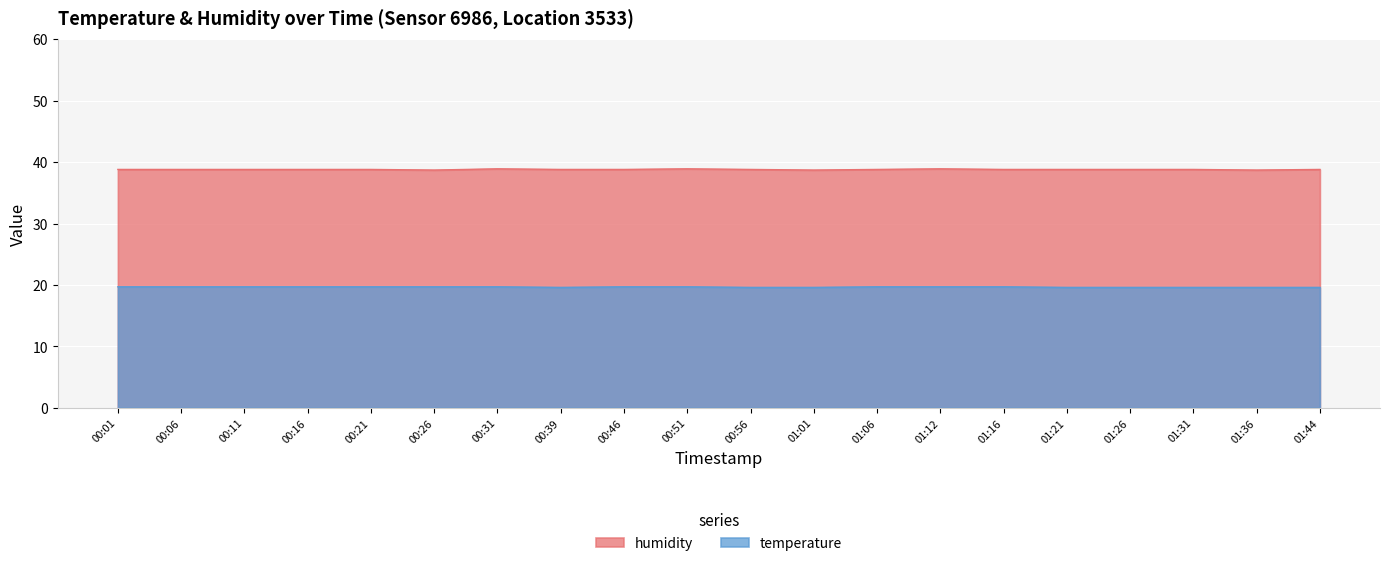

Reading left to right, what are all the values shown in this chart?

temperature: 19.7	19.7	19.7	19.7	19.7	19.7	19.7	19.6	19.7	19.7	19.6	19.6	19.7	19.7	19.7	19.6	19.6	19.6	19.6	19.6
humidity: 38.8	38.8	38.8	38.8	38.8	38.7	38.9	38.8	38.8	38.9	38.8	38.7	38.8	38.9	38.8	38.8	38.8	38.8	38.7	38.8